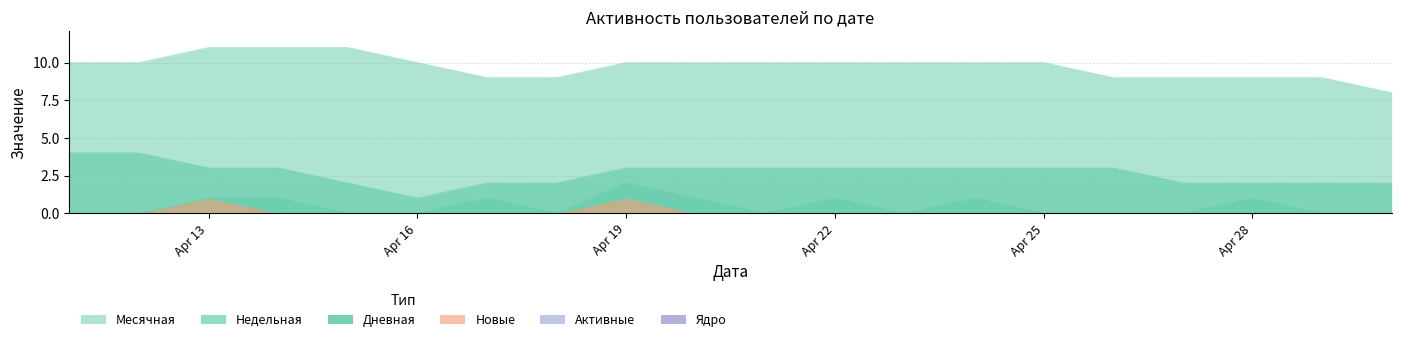

Reading right to left, transcribe all the data shown in this chart.

Месячная: 19=10	18=10	17=11	16=11	15=11	14=10	13=9	12=9	11=10	10=10	9=10	8=10	7=10	6=10	5=10	4=9	3=9	2=9	1=9	0=8
Недельная: 19=4	18=4	17=3	16=3	15=2	14=1	13=2	12=2	11=3	10=3	9=3	8=3	7=3	6=3	5=3	4=3	3=2	2=2	1=2	0=2
Дневная: 19=0	18=0	17=1	16=1	15=0	14=0	13=1	12=0	11=2	10=1	9=0	8=1	7=0	6=1	5=0	4=0	3=0	2=1	1=0	0=0
Новые: 19=0	18=0	17=1	16=0	15=0	14=0	13=0	12=0	11=1	10=0	9=0	8=0	7=0	6=0	5=0	4=0	3=0	2=0	1=0	0=0
Активные: 19=0	18=0	17=0	16=0	15=0	14=0	13=0	12=0	11=0	10=0	9=0	8=0	7=0	6=0	5=0	4=0	3=0	2=0	1=0	0=0
Ядро: 19=0	18=0	17=0	16=0	15=0	14=0	13=0	12=0	11=0	10=0	9=0	8=0	7=0	6=0	5=0	4=0	3=0	2=0	1=0	0=0